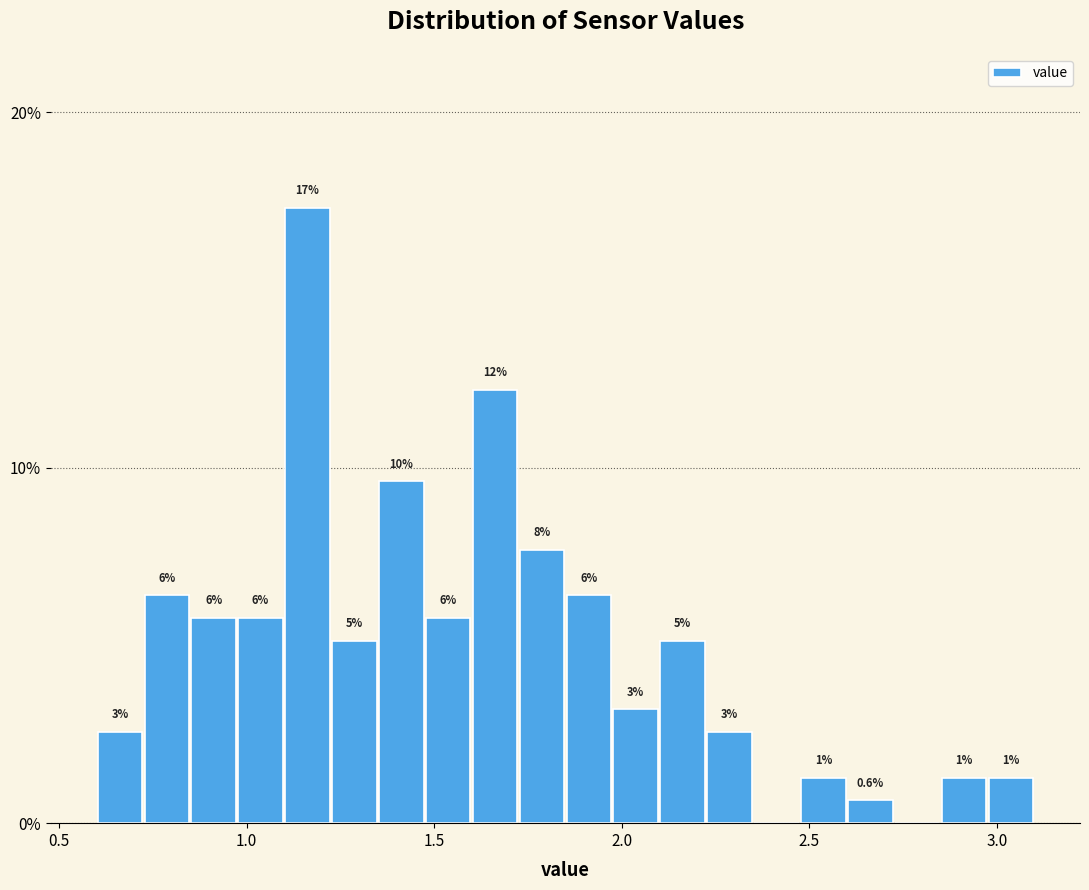

Read against the x-axis, roughly where is the centre of the tallest bar?

1.15